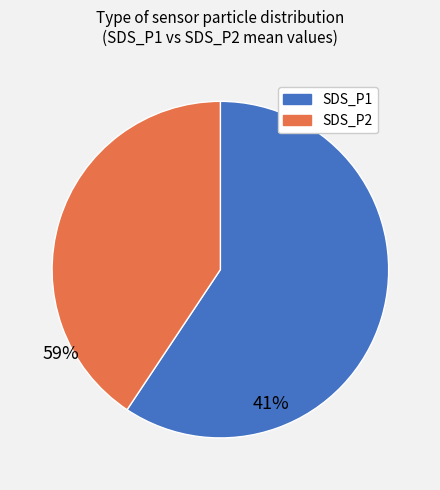

True or false: SDS_P1 accounts for 67% of the total.

False